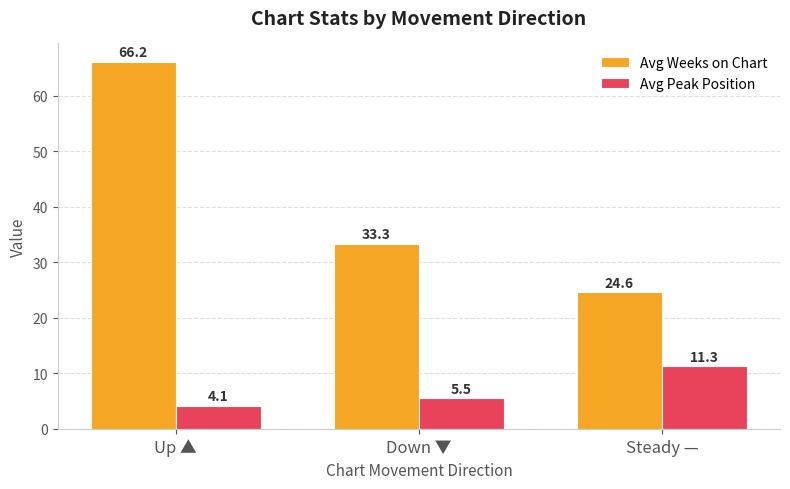

What is the value of the Avg Weeks on Chart bar at the 2nd from the left?

33.3